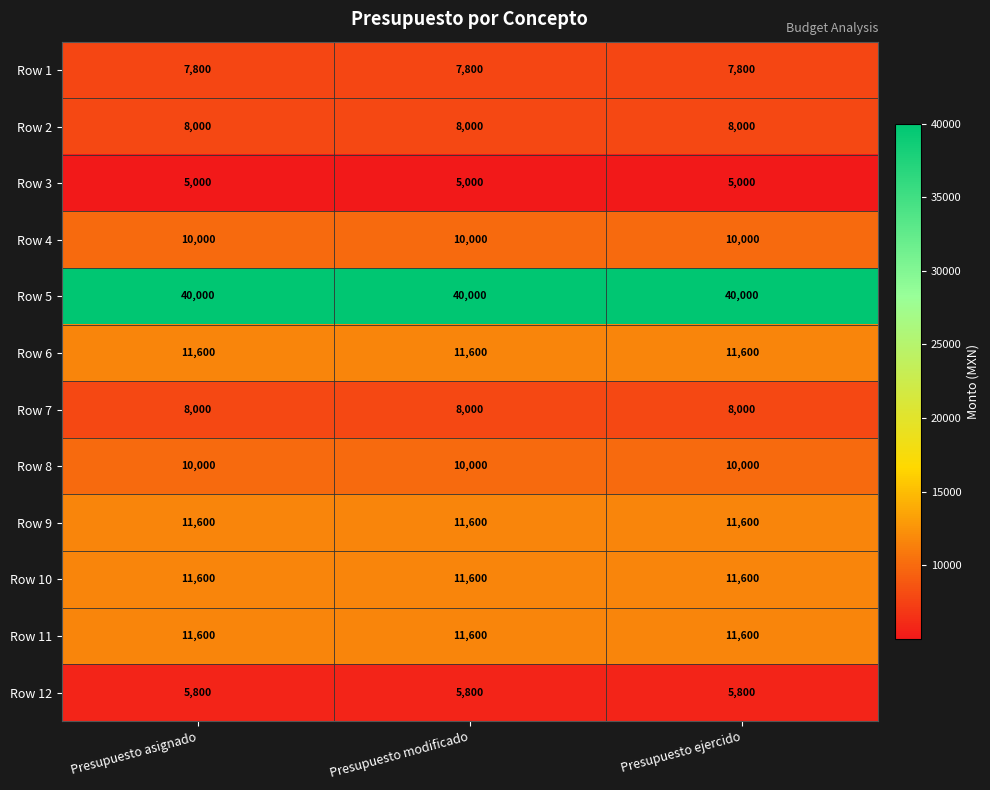

Is it true that Row 6 equals 19332 at Presupuesto ejercido?

False